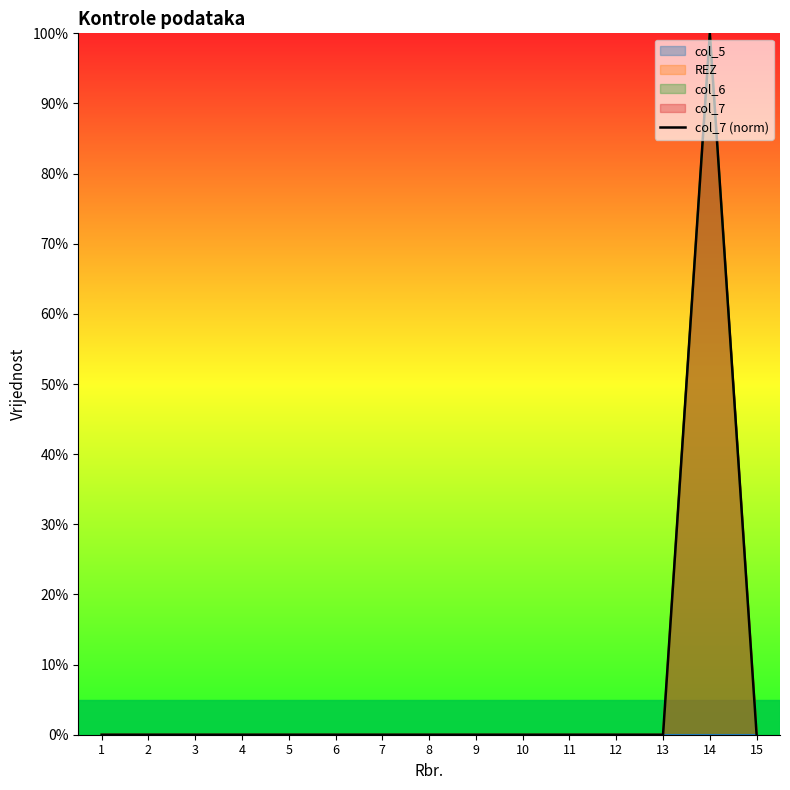

List the labels in order of value, largest first.

14, 1, 2, 3, 4, 5, 6, 7, 8, 9, 10, 11, 12, 13, 15